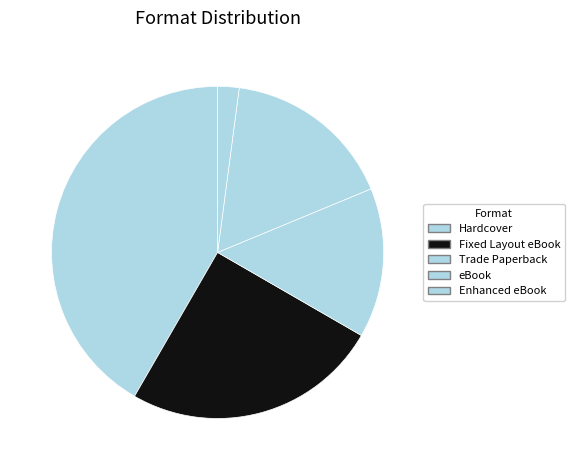

How many slices are in this pie chart?

5